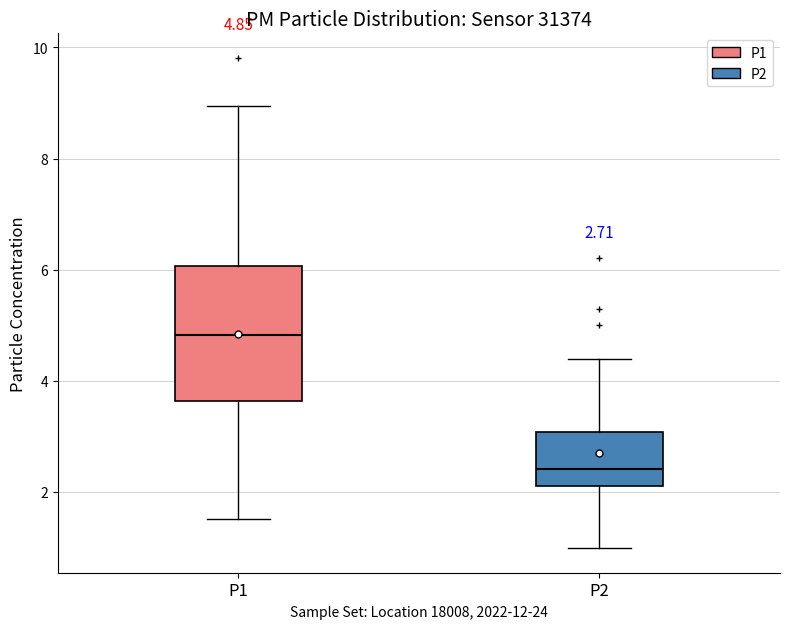

Which box's median line is the highest?

P1